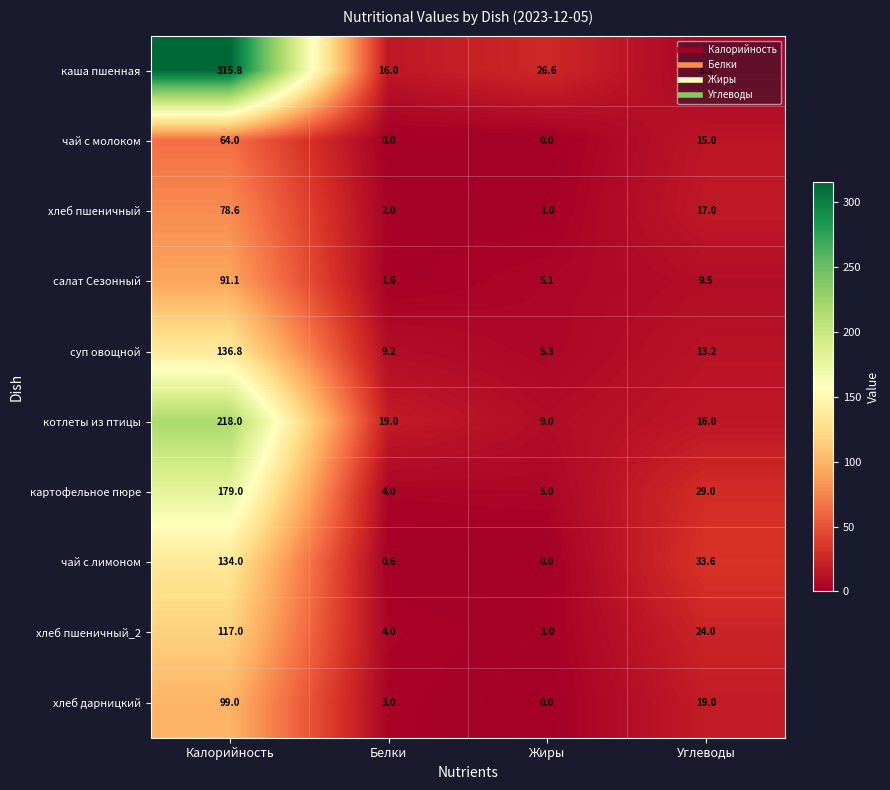

At which category is the sum across all series the highest?

Калорийность